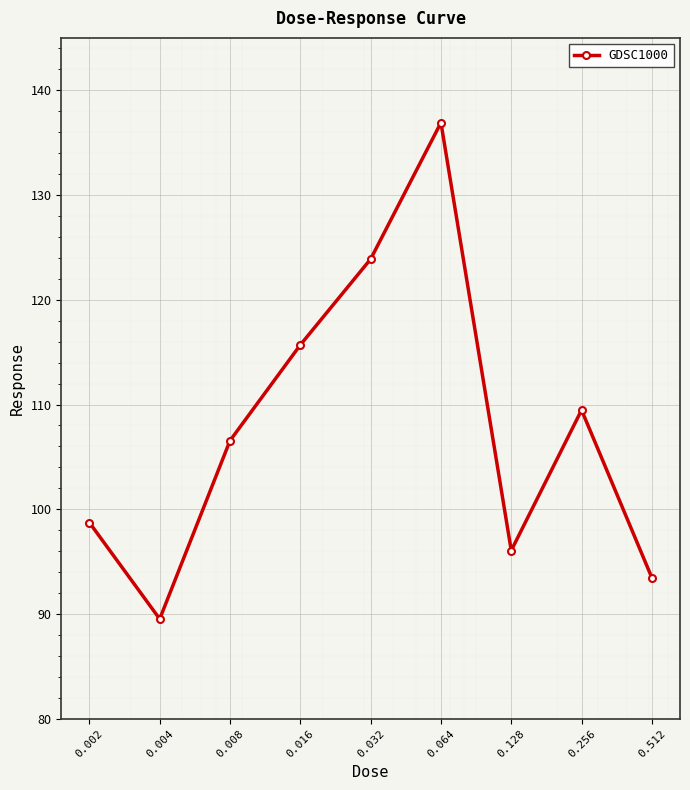

What is the value of the 3rd point from the left?

106.6